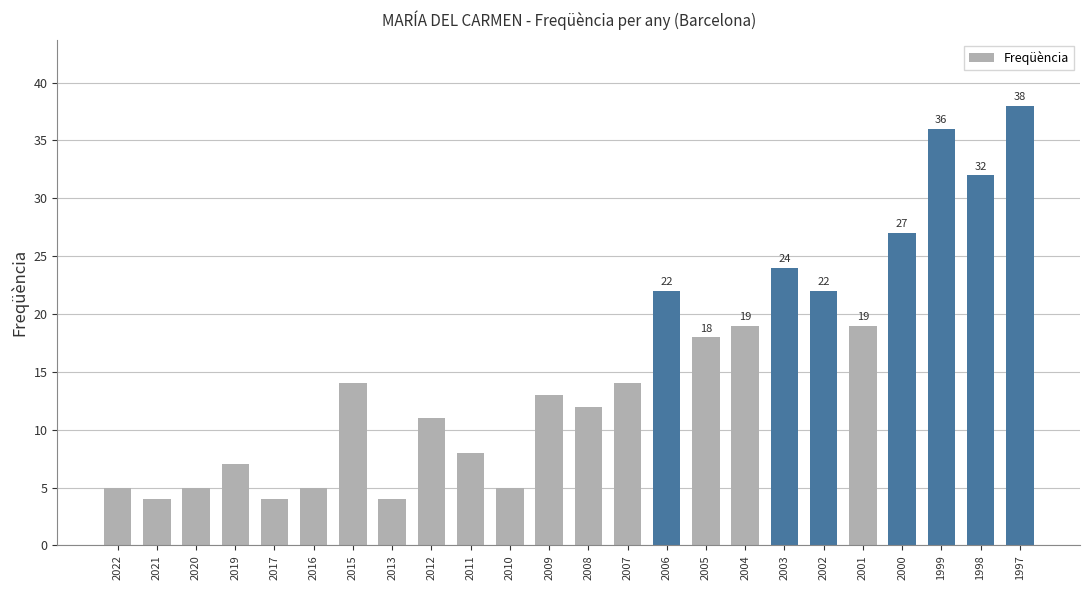

What is the smallest value displayed?

4